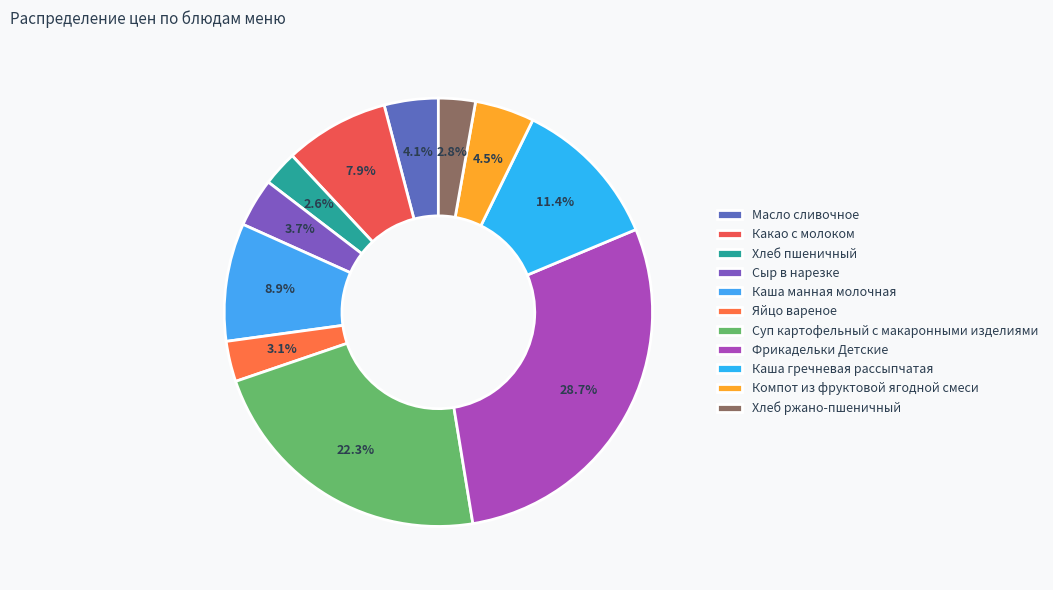

To the nearest percent, what is the average slice percentage?

9%